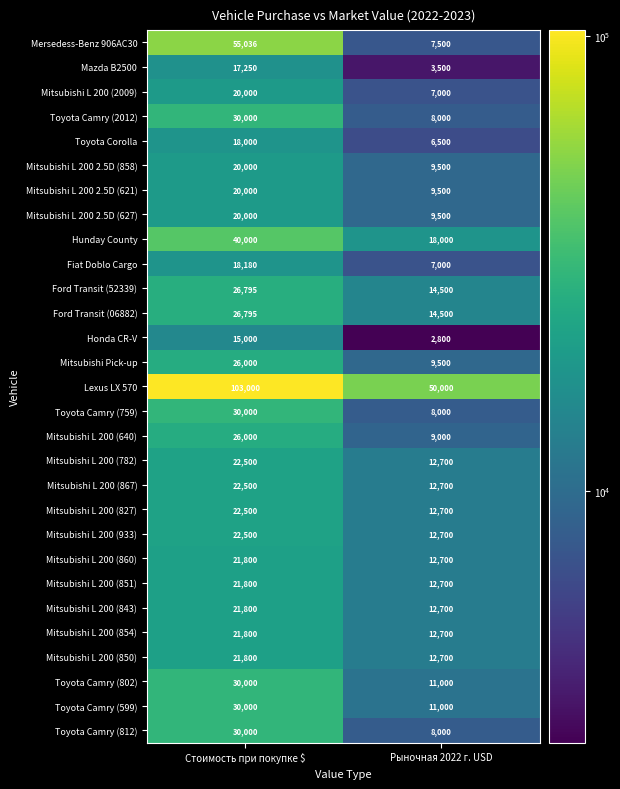

What is the difference between the maximum and minimum values in the Honda CR-V series?

12200